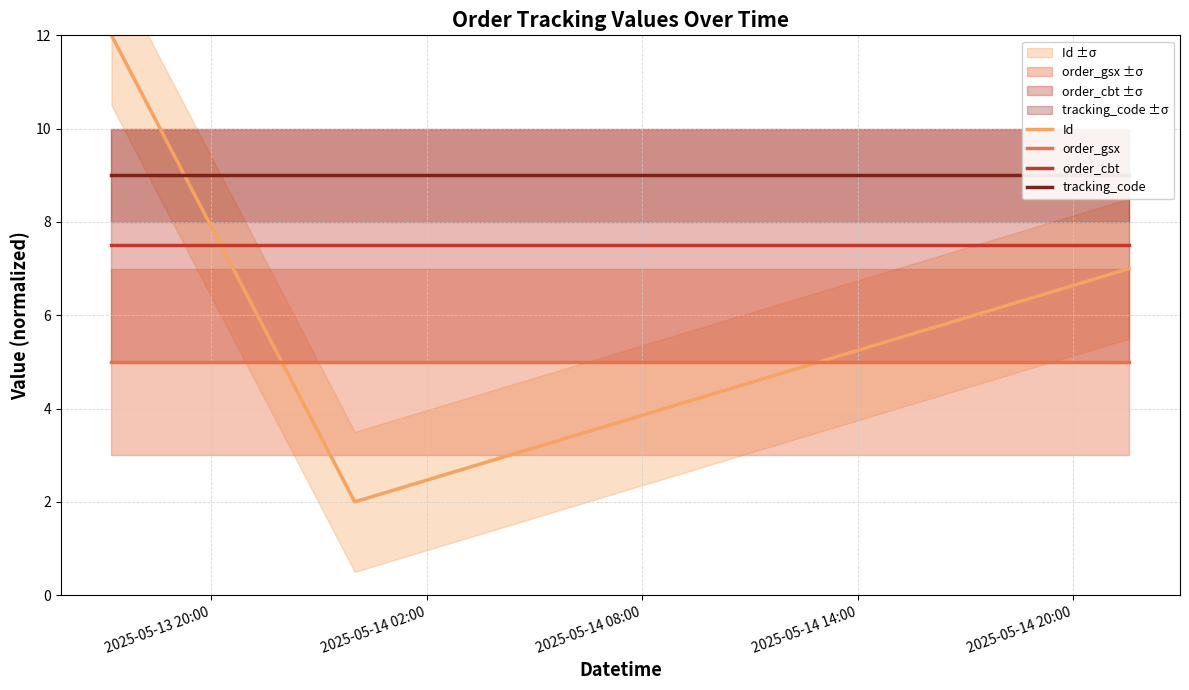

Which series has the largest range (max minus min)?

Id